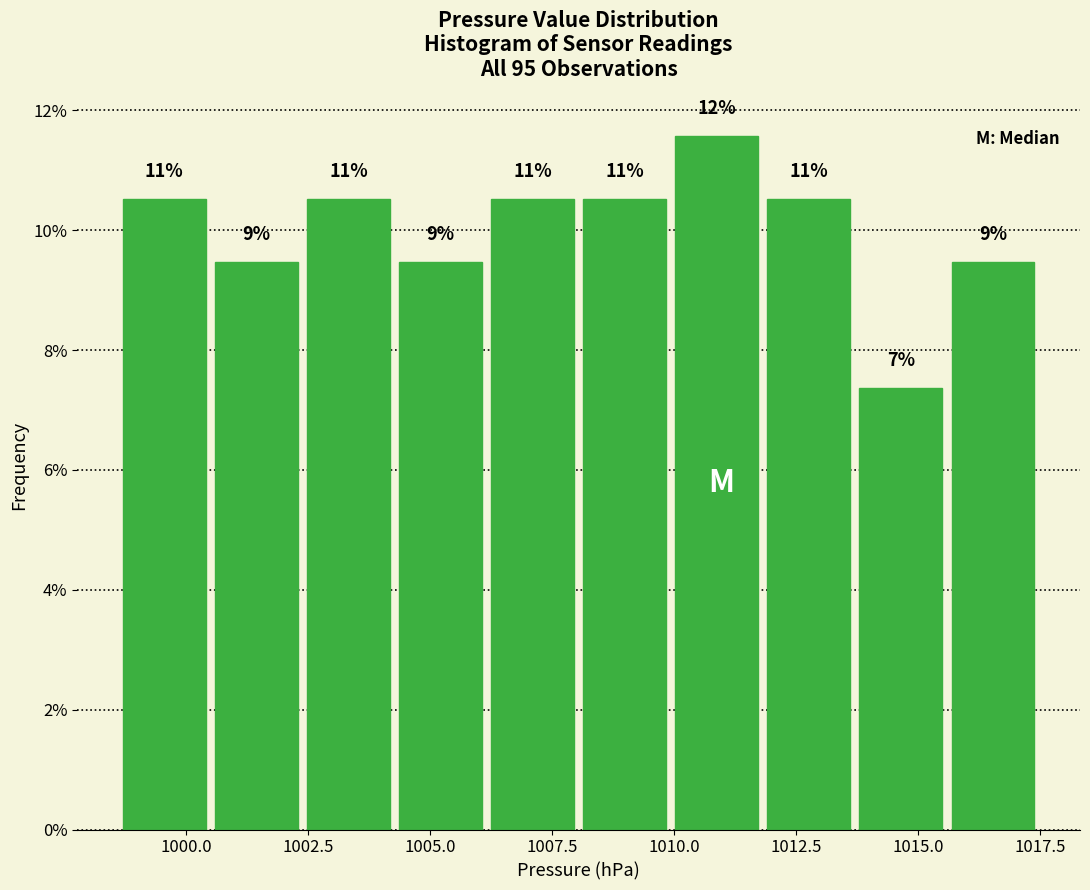

Around what value on the x-axis is the tallest bar? Give the approximate position of its centre, as read against the axis.

1011.0